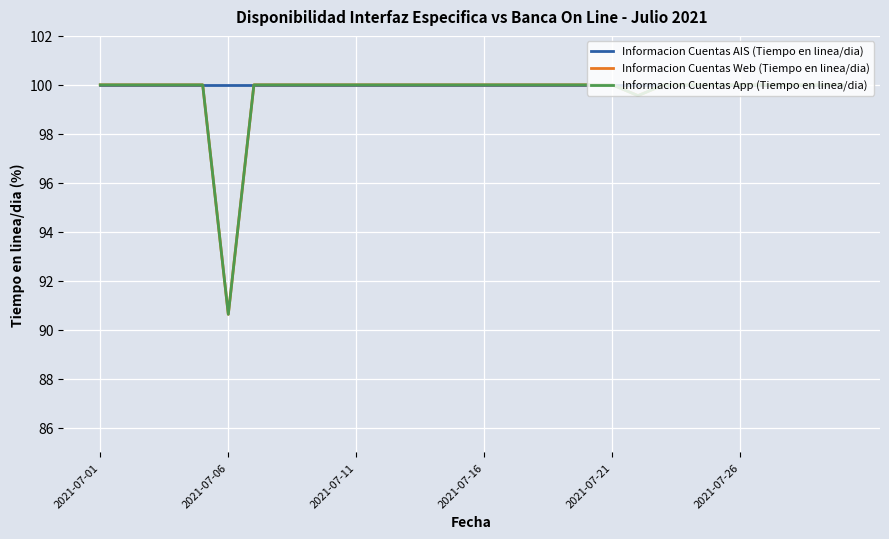

Does the chart display data point markers on the line(s)?

No